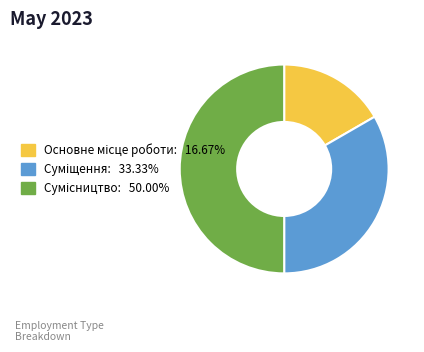

What percentage is the Суміщення slice, to the nearest percent?

33%